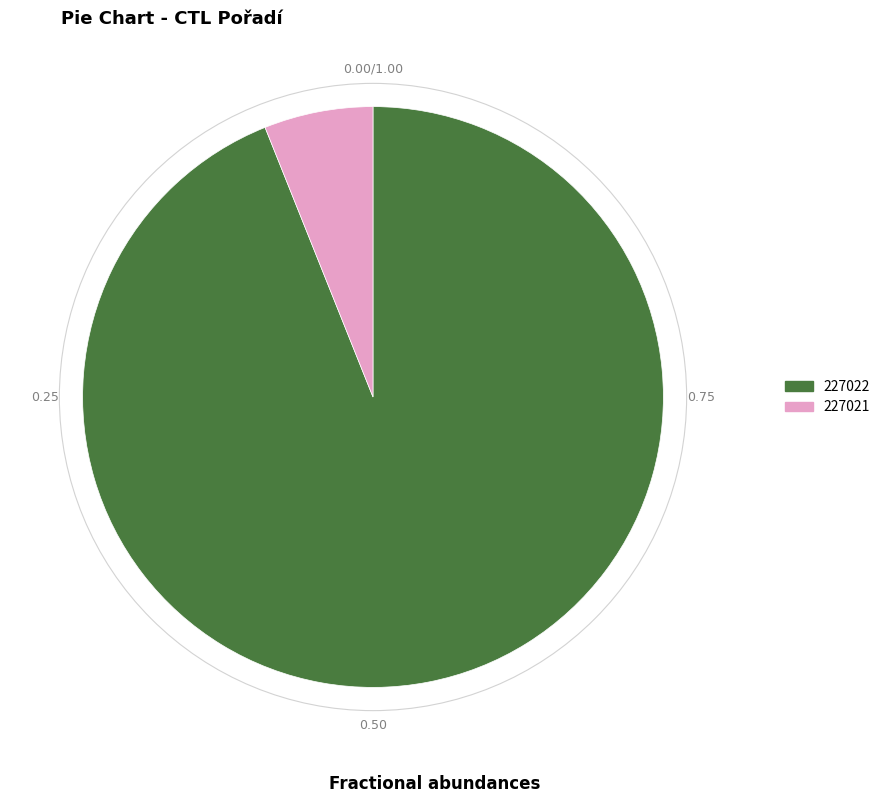

What is the smallest slice in the pie chart?

227021